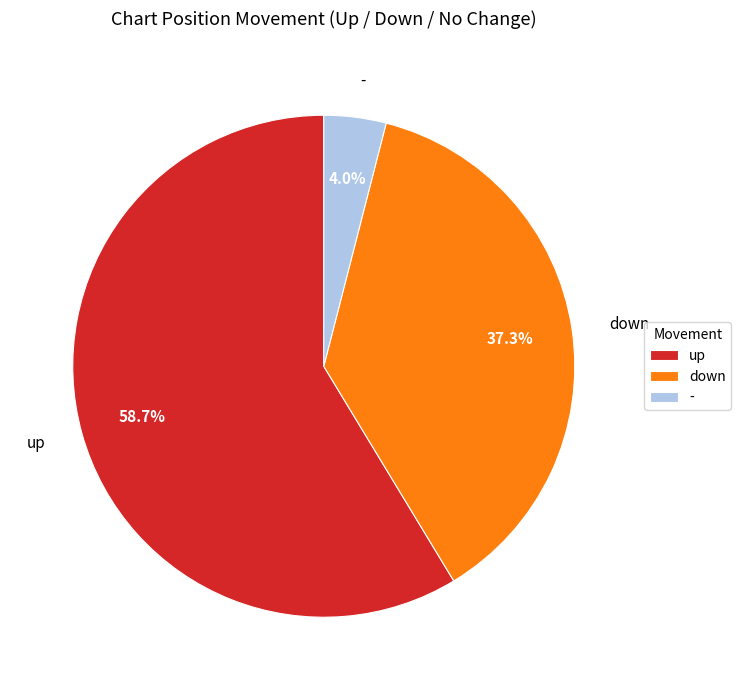

What portion of the pie excludes up?

41.3%